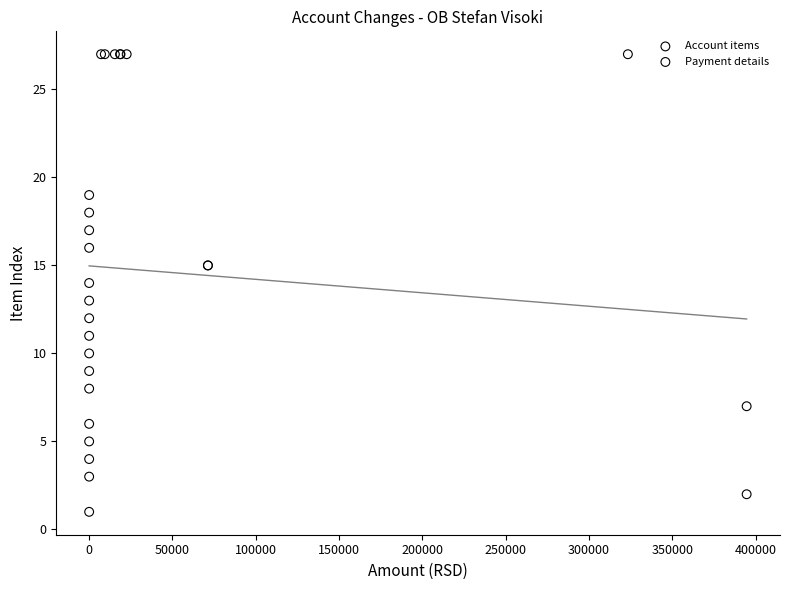

Which series contains the highest Y value?

Payment details